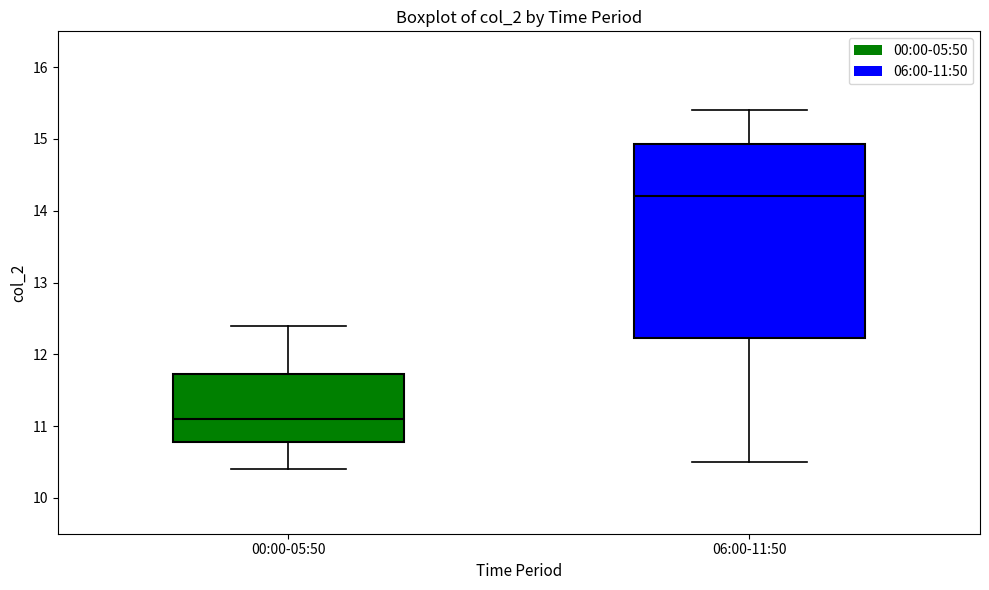

Where does the lower whisker of the box for 00:00-05:50 end on the y-axis? The values are not printed on the chart, so give them approximately, as read against the axis.

10.4